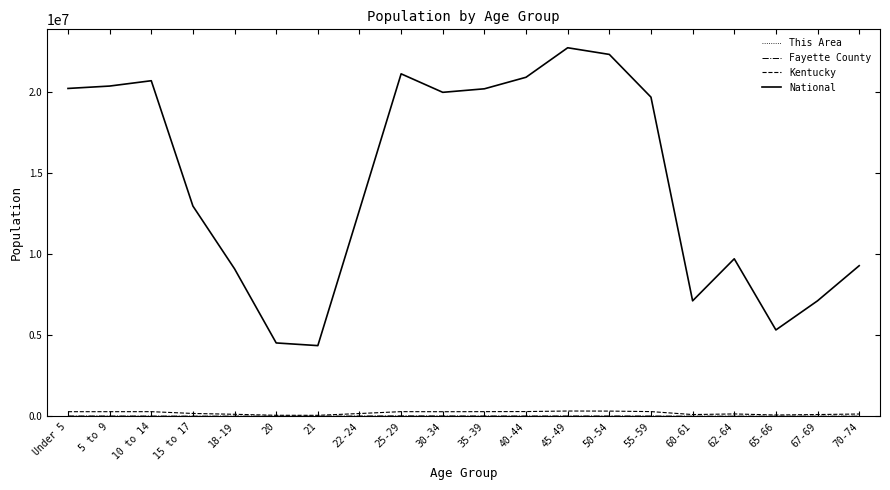

The value of National at 40-44 is 27336251. True or false?

False